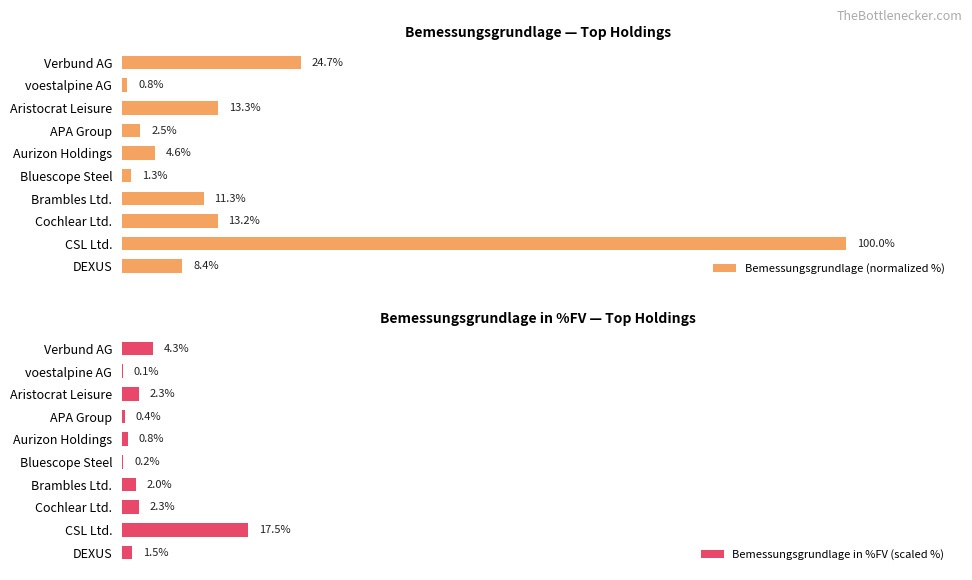

Rank the categories by Bemessungsgrundlage (normalized %) value from highest to lowest.

CSL Ltd., Verbund AG, Aristocrat Leisure, Cochlear Ltd., Brambles Ltd., DEXUS, Aurizon Holdings, APA Group, Bluescope Steel, voestalpine AG